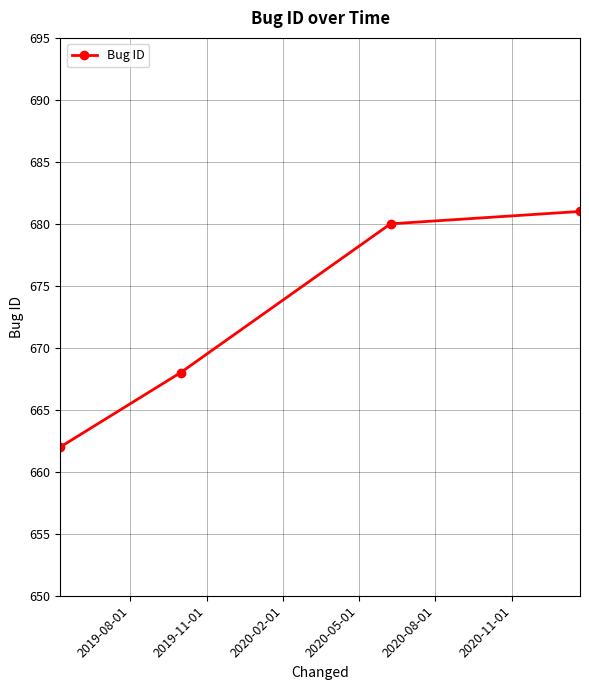

How many series are shown in this chart?

1